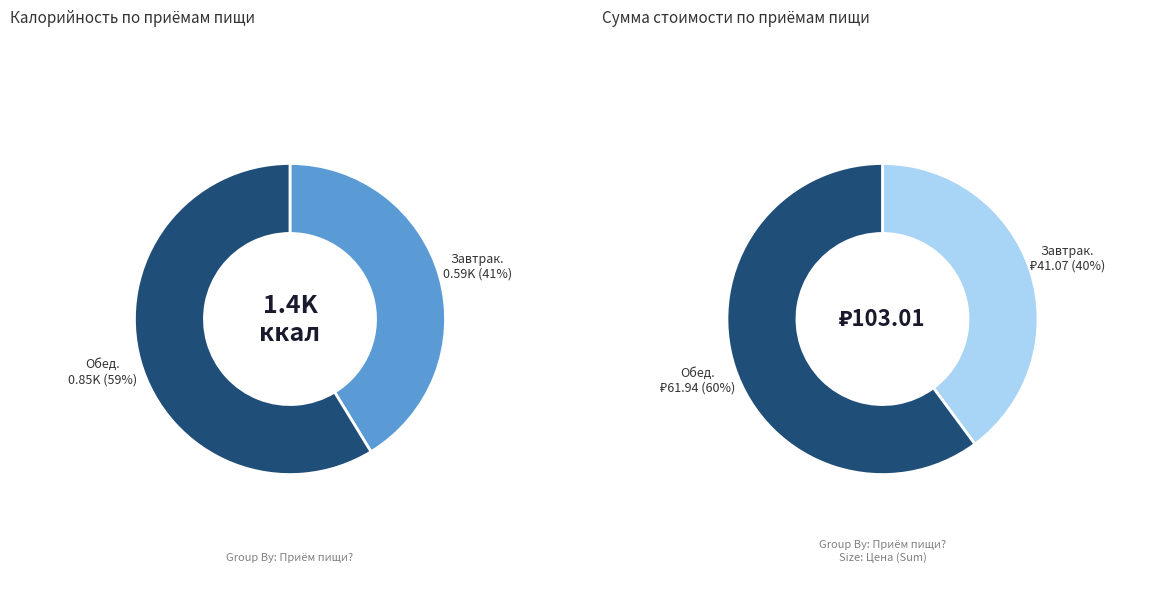

Count the number of slices in the pie.

2